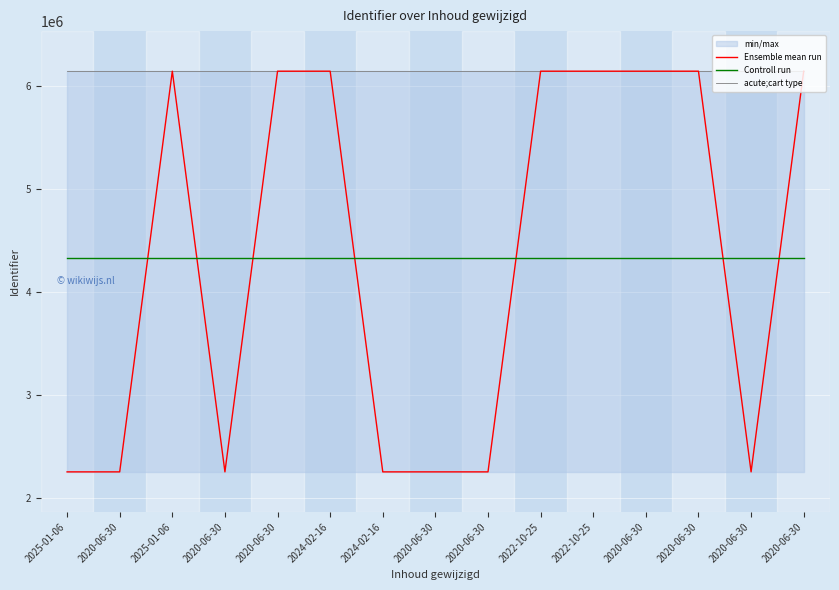

The value of Ensemble mean run at 2020-06-30 is 9951876. True or false?

False